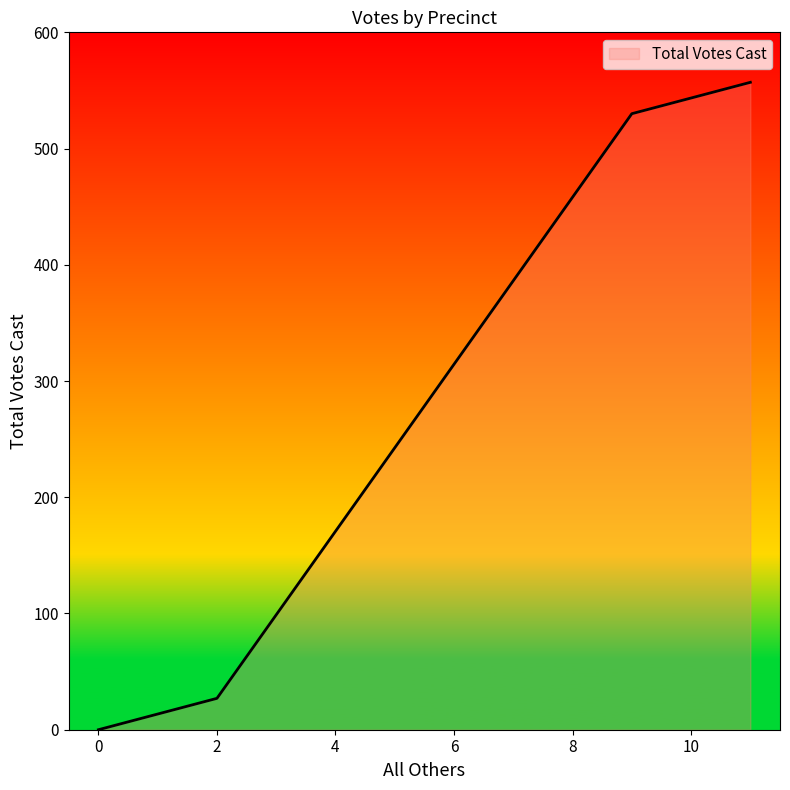

What is the difference between the second highest and minimum values?

530